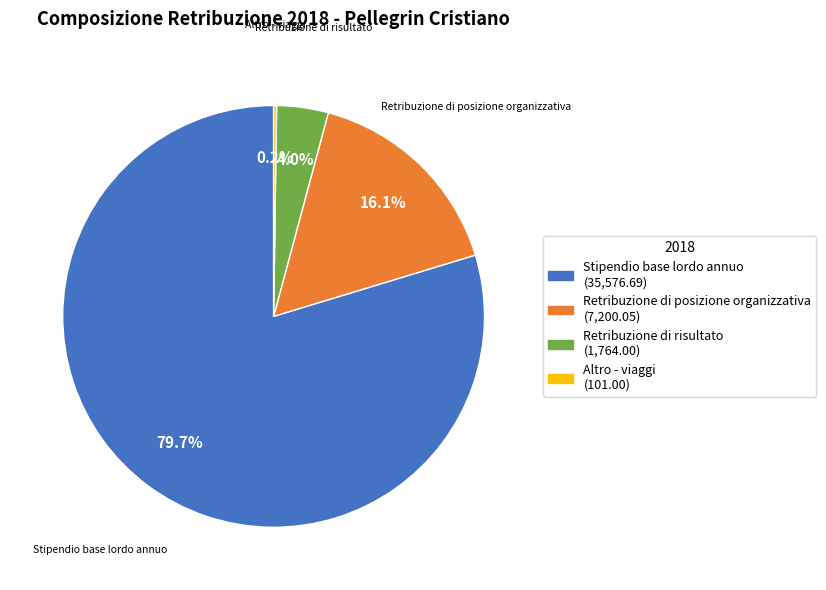

Which category has the biggest portion of the pie?

Stipendio base lordo annuo